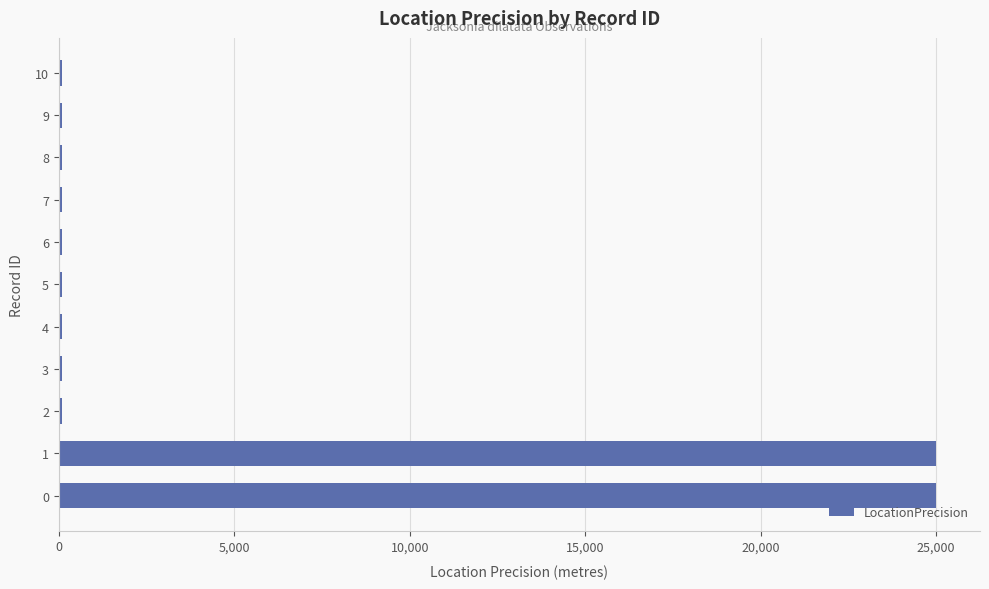

The value at 0 is 16945. True or false?

False